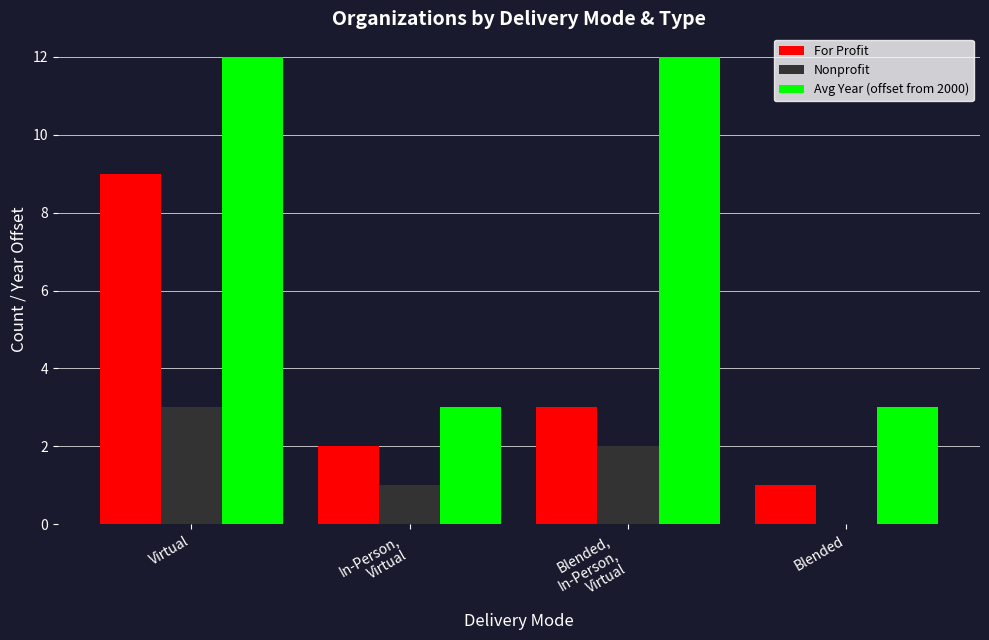

The Avg Year (offset from 2000) series shows 1 at Blended. True or false?

False